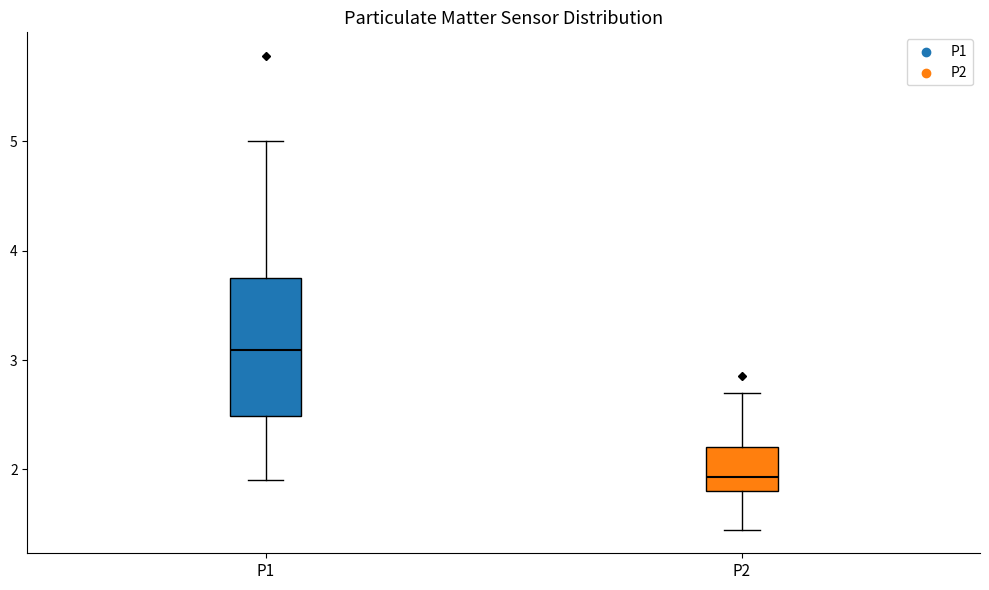

Reading left to right, transcribe this box plot: for each box, give where its median line is, the range the box spans, and where its two whiskers end, as read against the y-axis. The values are not printed on the chart, so give them approximately, as read against the axis.

P1: median 3.1, box 2.5 to 3.8, whiskers 1.9 to 5.0
P2: median 1.9, box 1.8 to 2.2, whiskers 1.5 to 2.7